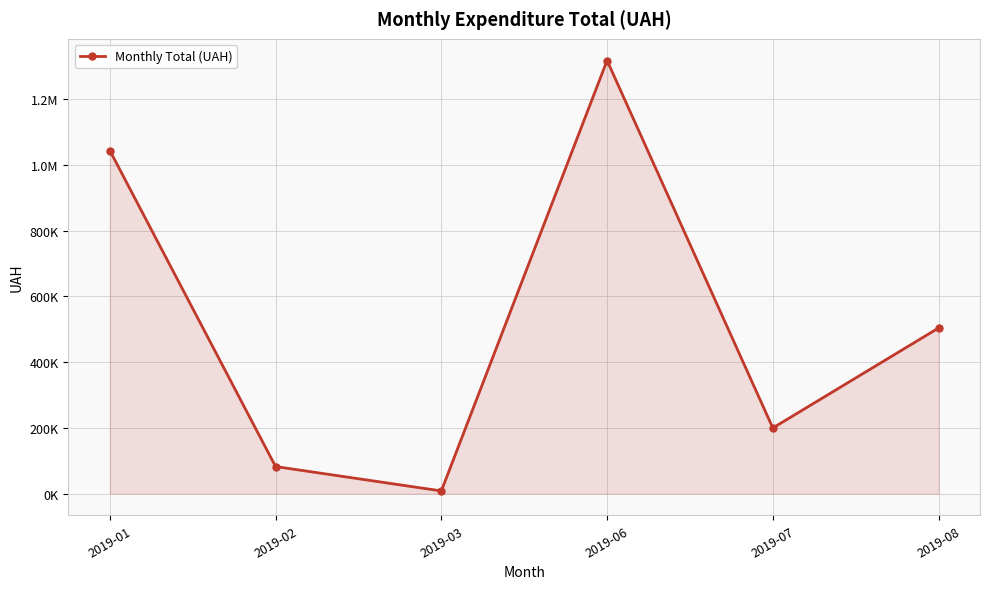

List the labels in order of value, smallest first.

2019-03, 2019-02, 2019-07, 2019-08, 2019-01, 2019-06